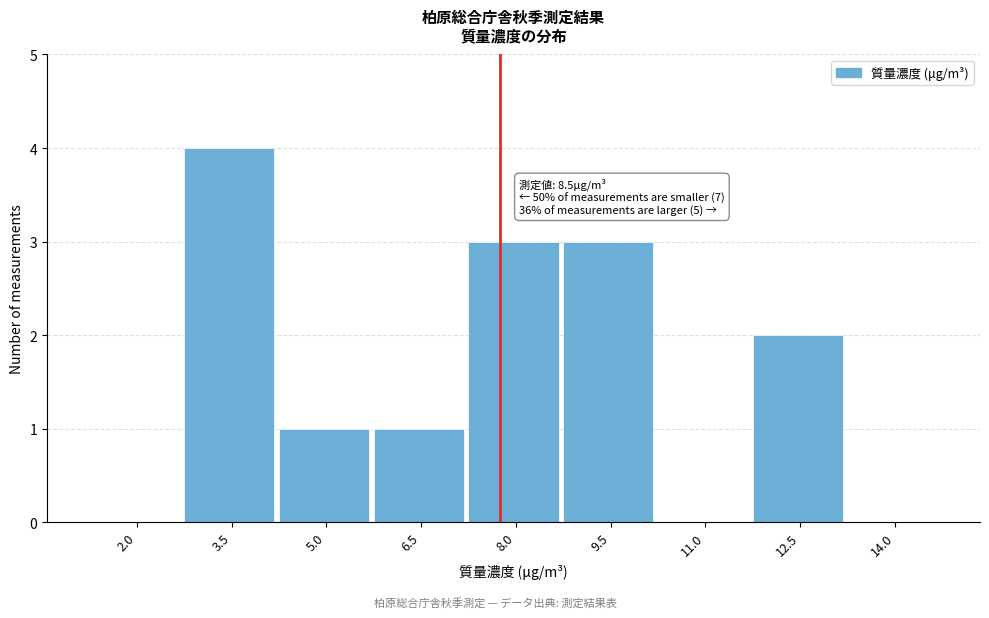

Reading right to left, extract all data points from this chart.

14.0=0	12.5=2	11.0=0	9.5=3	8.0=3	6.5=1	5.0=1	3.5=4	2.0=0